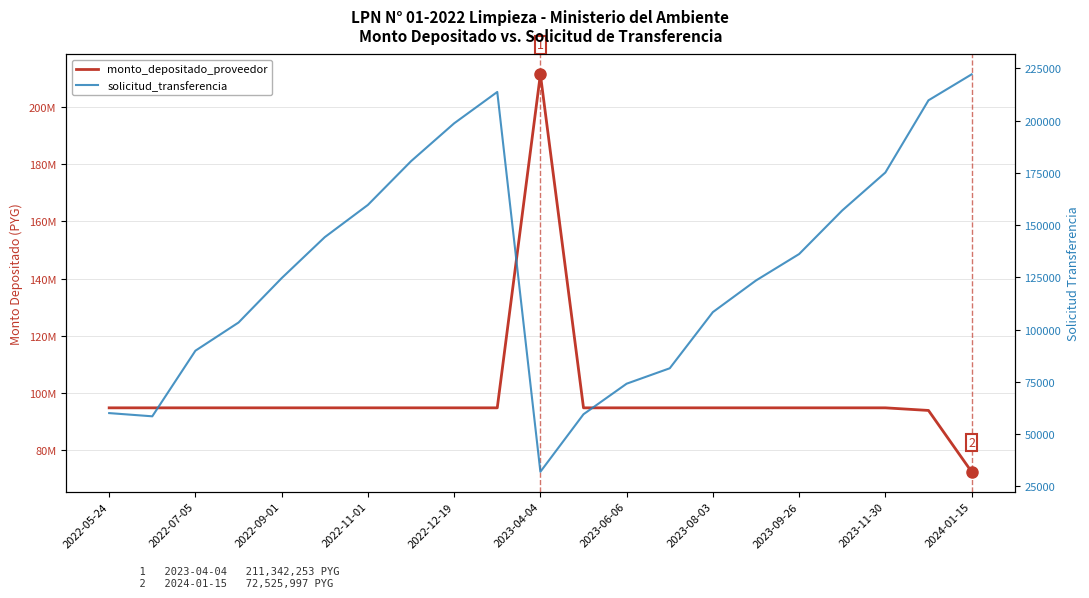

Rank the series at 2023-08-03 from lowest to highest value.

solicitud_transferencia, monto_depositado_proveedor